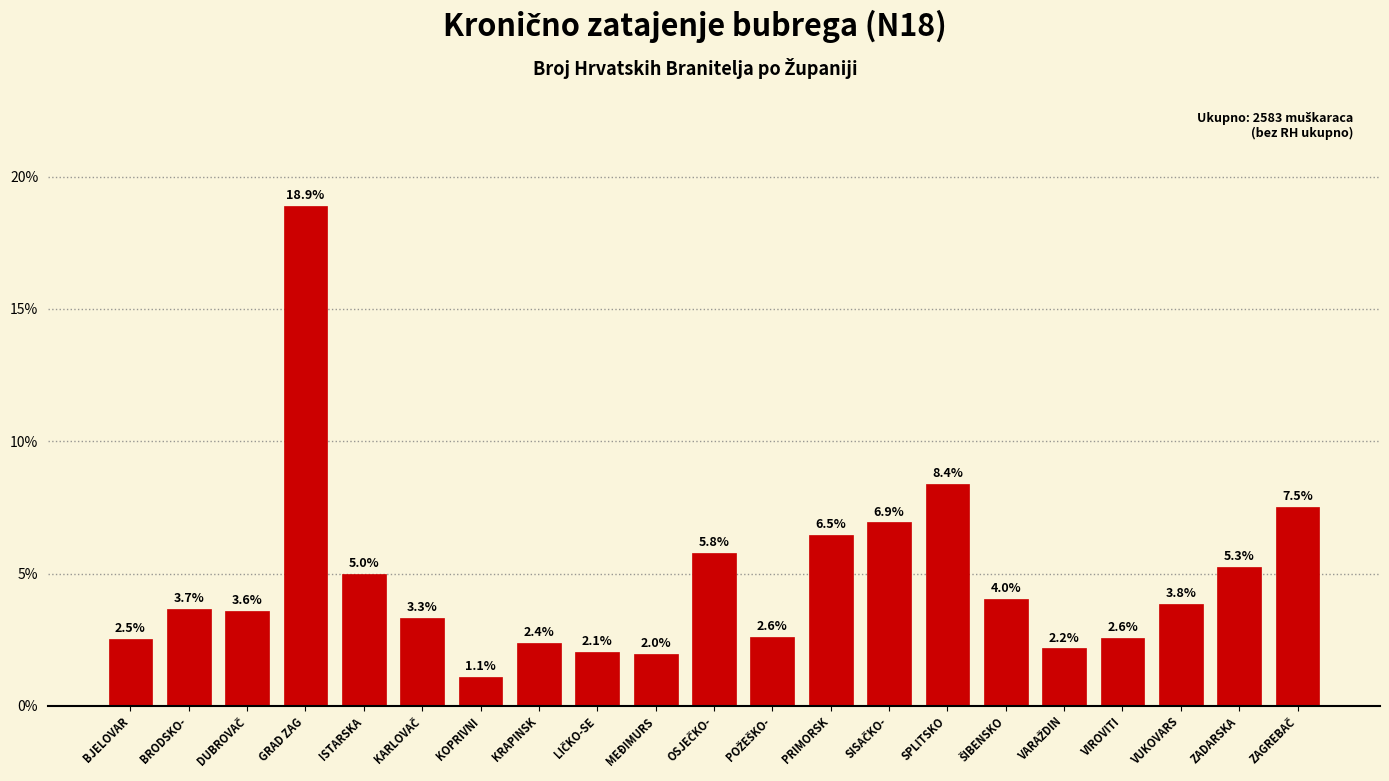

Reading left to right, list all the values displayed in this chart.

2.5	3.7	3.6	18.9	5.0	3.3	1.1	2.4	2.1	2.0	5.8	2.6	6.5	6.9	8.4	4.0	2.2	2.6	3.8	5.3	7.5